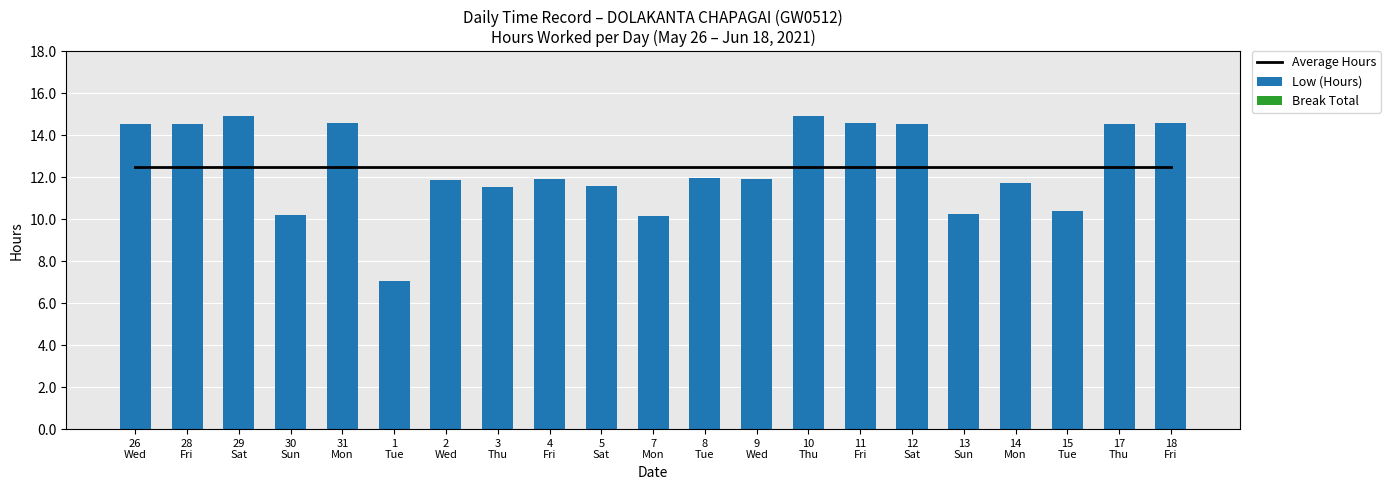

What is the difference between the maximum and second lowest values in the Low (Hours) series?

4.8